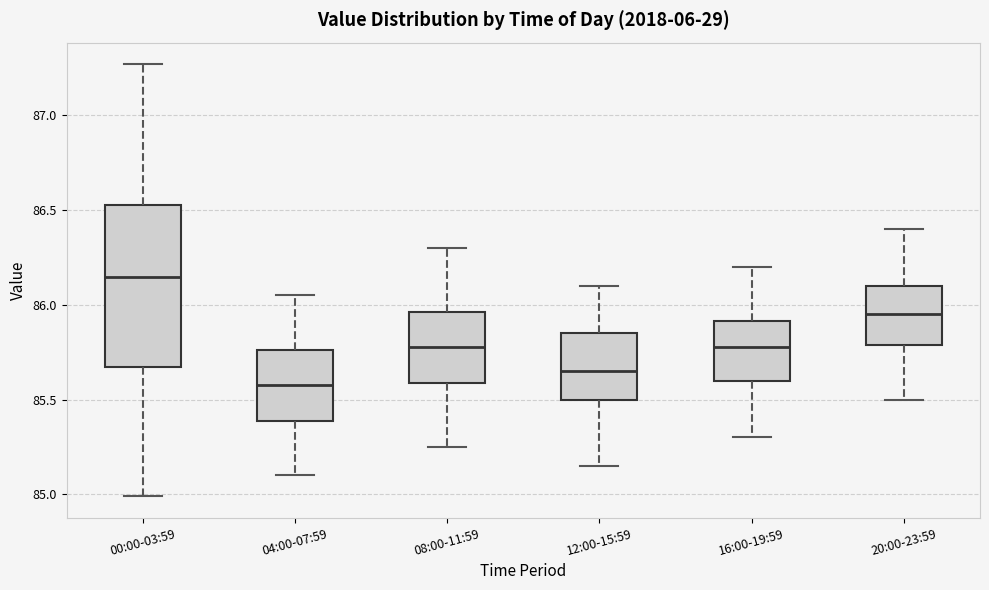

Reading left to right, transcribe this box plot: for each box, give where its median line is, the range the box spans, and where its two whiskers end, as read against the y-axis. The values are not printed on the chart, so give them approximately, as read against the axis.

00:00-03:59: median 86.15, box 85.65 to 86.55, whiskers 85.00 to 87.25
04:00-07:59: median 85.60, box 85.40 to 85.75, whiskers 85.10 to 86.05
08:00-11:59: median 85.80, box 85.60 to 85.95, whiskers 85.25 to 86.30
12:00-15:59: median 85.65, box 85.50 to 85.85, whiskers 85.15 to 86.10
16:00-19:59: median 85.80, box 85.60 to 85.90, whiskers 85.30 to 86.20
20:00-23:59: median 85.95, box 85.80 to 86.10, whiskers 85.50 to 86.40